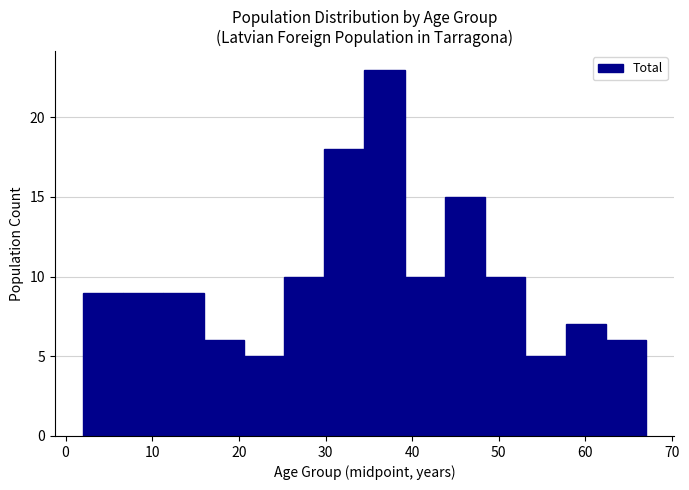

What is the height of the bar covering 16 to 21 on the x-axis? Neither the bar edges nor the heights are printed on the chart, so give them approximately, as read against the axes.

6